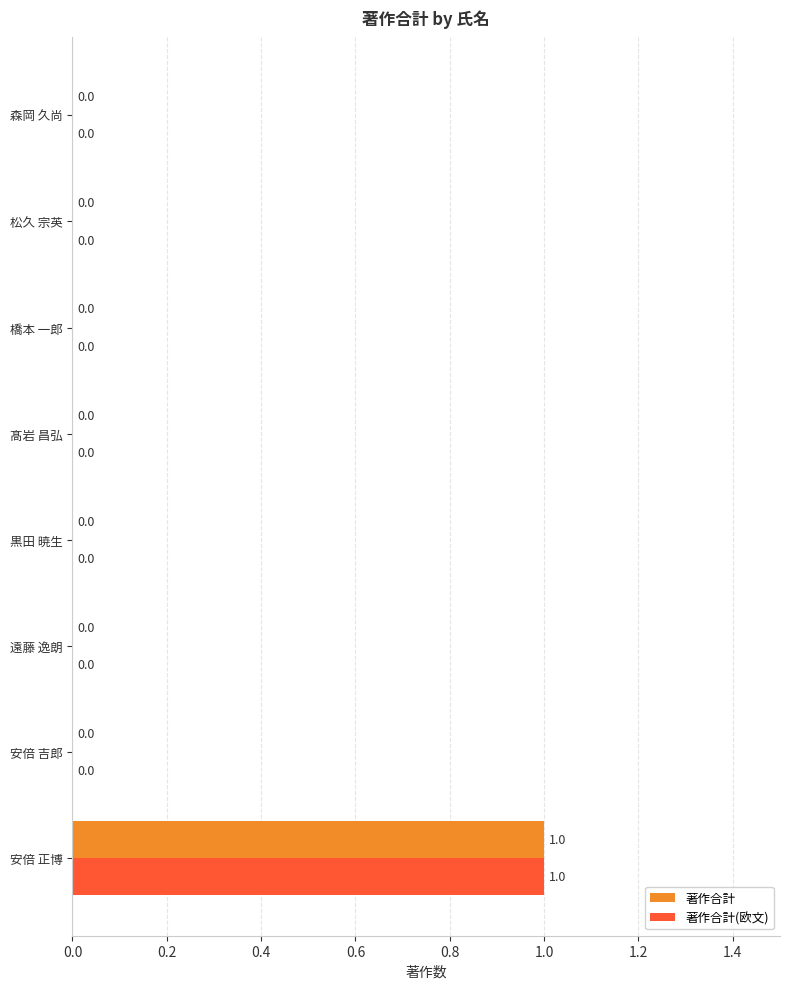

The 著作合計(欧文) series shows -1 at 黒田 暁生. True or false?

False